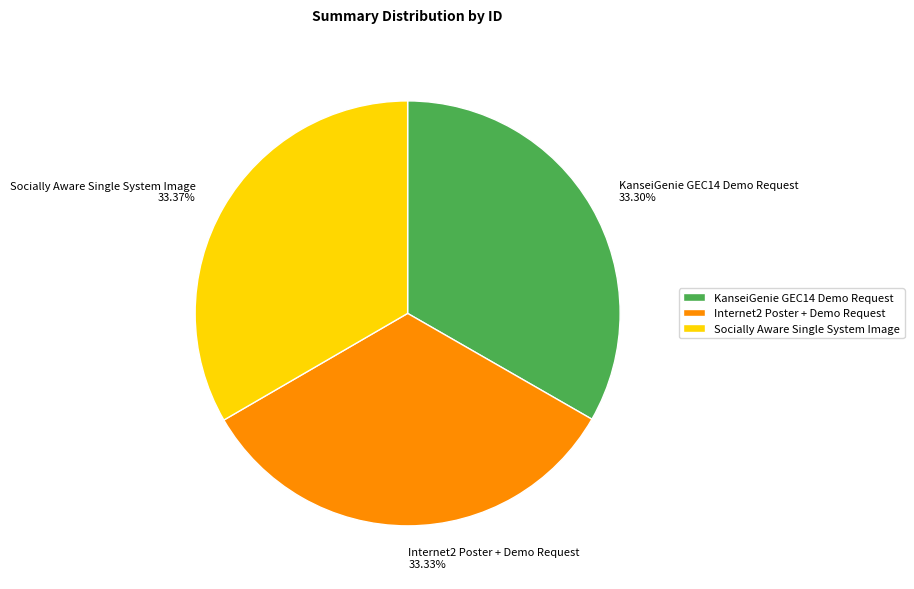

Combined, do Internet2 Poster + Demo Request and Socially Aware Single System Image account for over 50%?

Yes